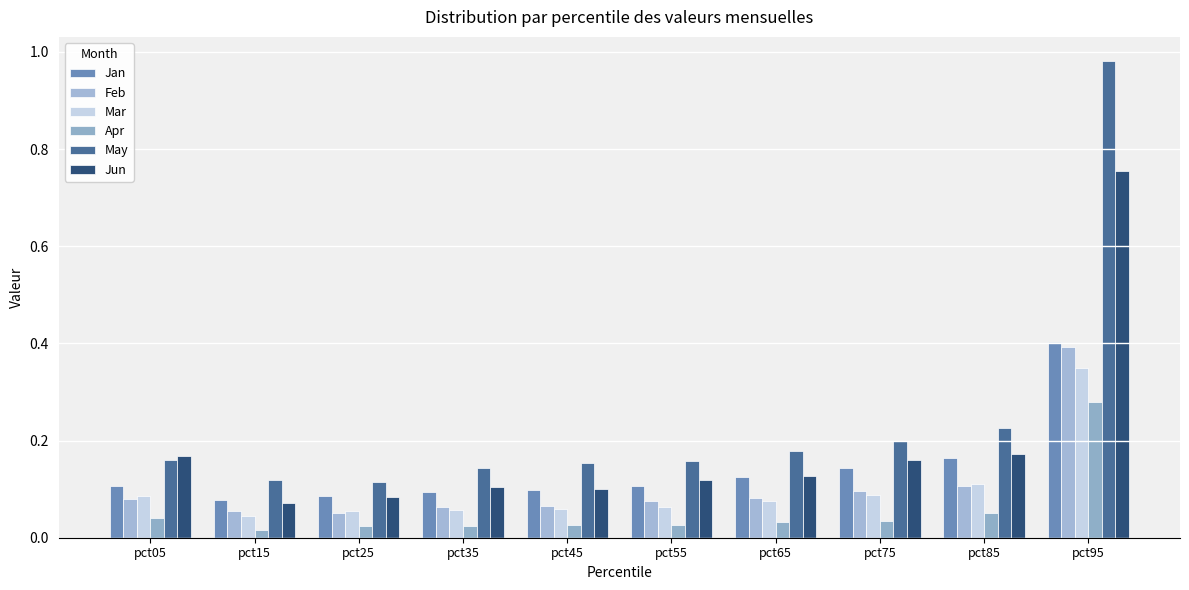

Does the chart contain any negative values?

No